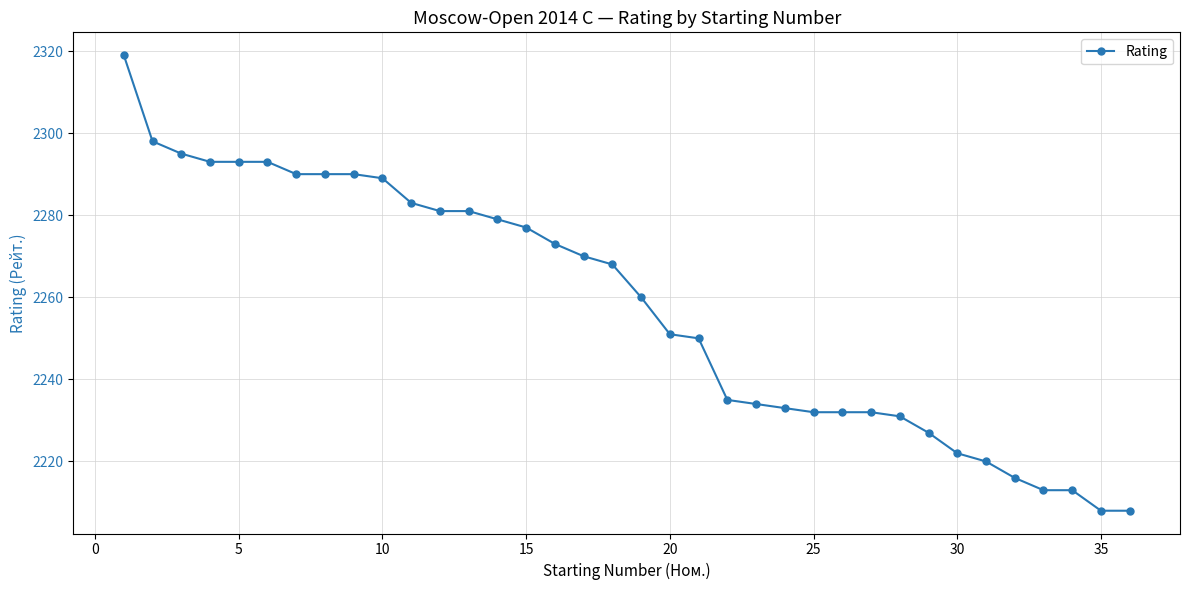

What is the sum of all values?

81279